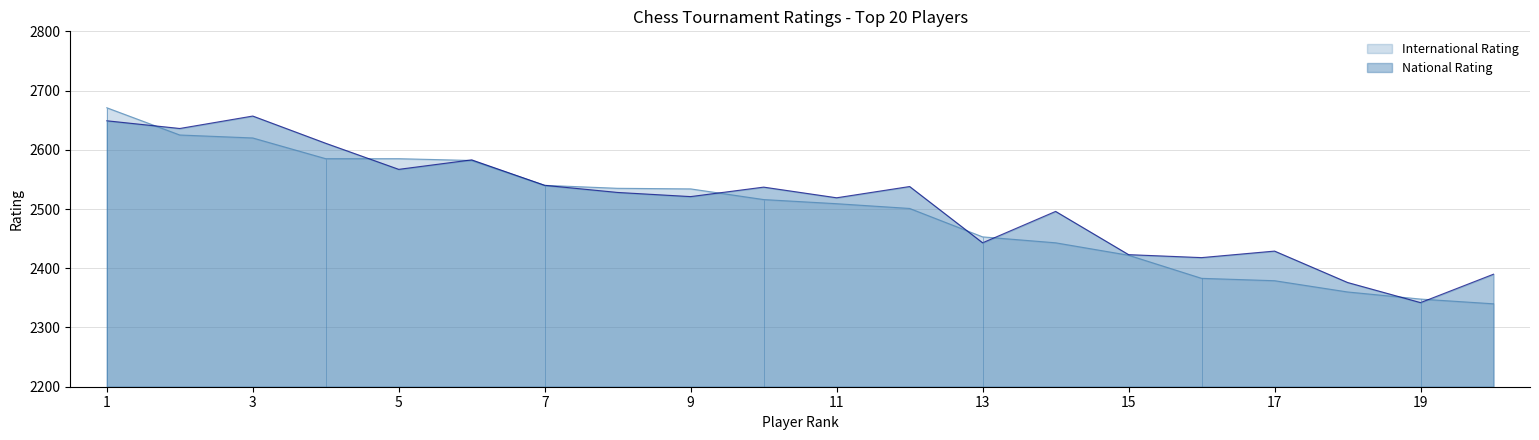

What is the minimum value for National Rating?

2342